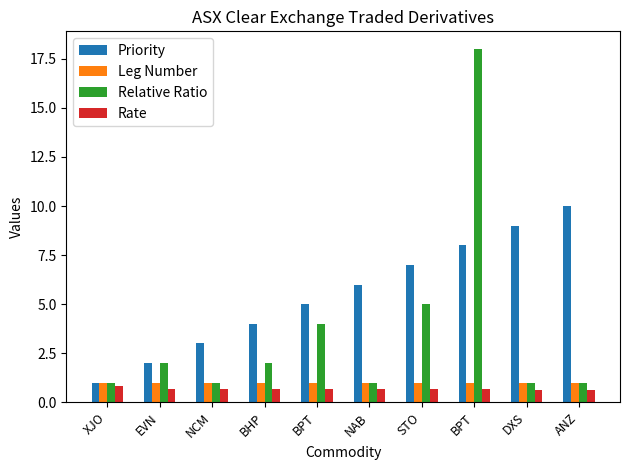

Where is Rate nearest to the value 0?

DXS